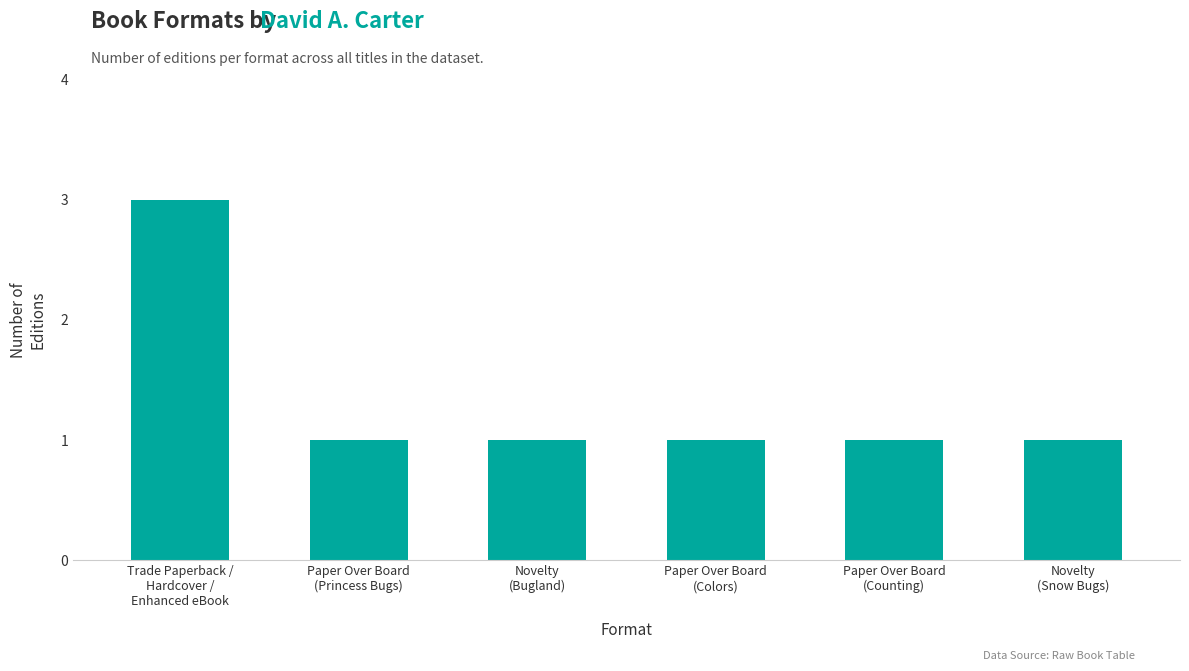

What position from the right is Paper Over Board
(Colors)?

3